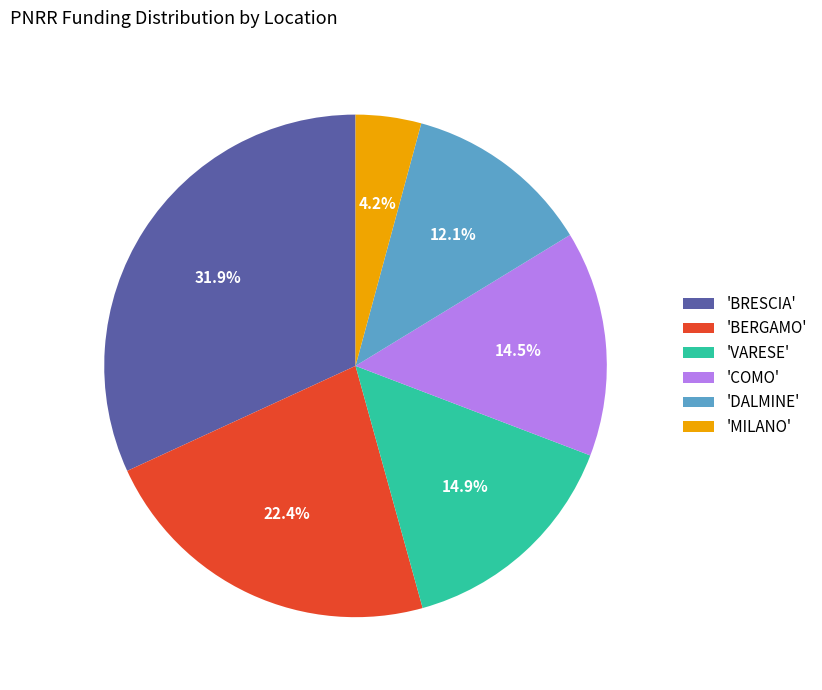

Which category has the smallest portion of the pie?

'MILANO'